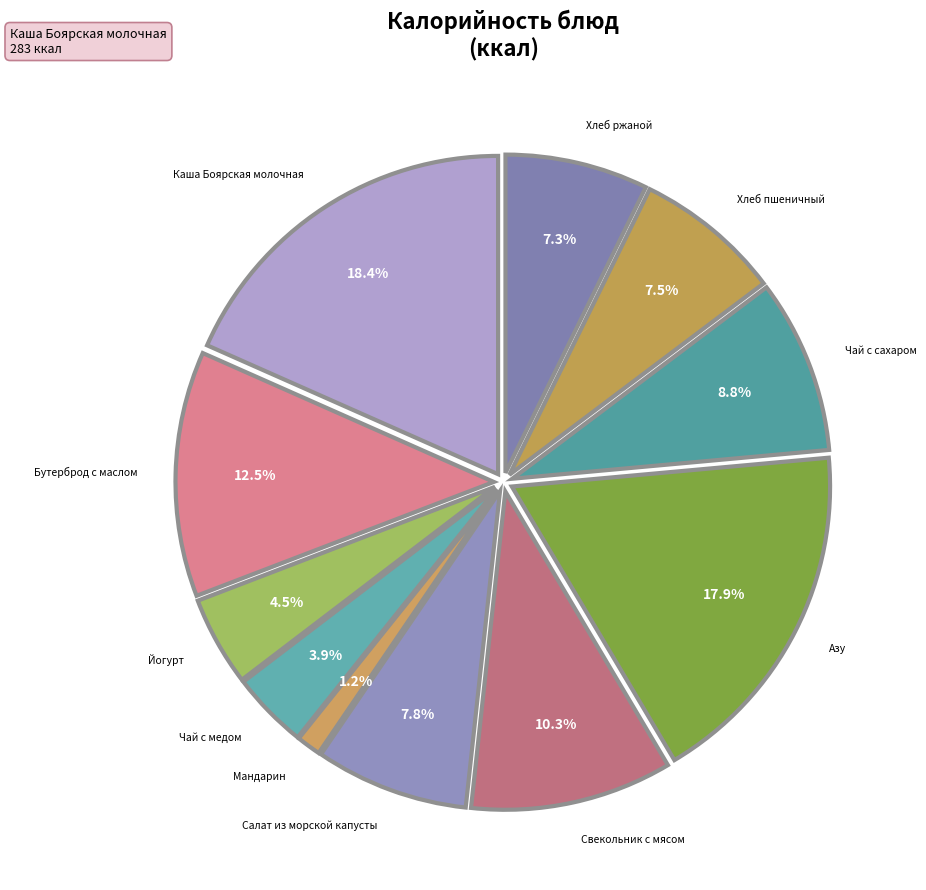

How many segments does this pie chart have?

11